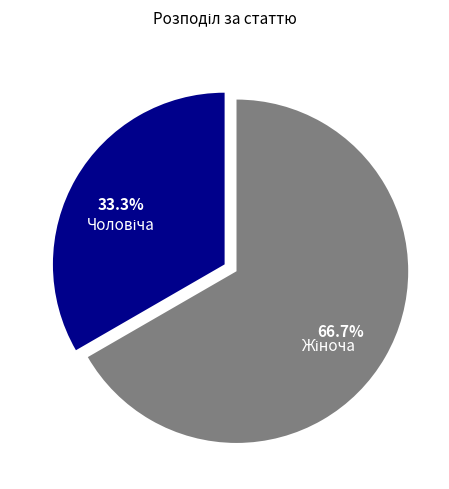

Is there any slice that represents more than half of the pie?

Yes